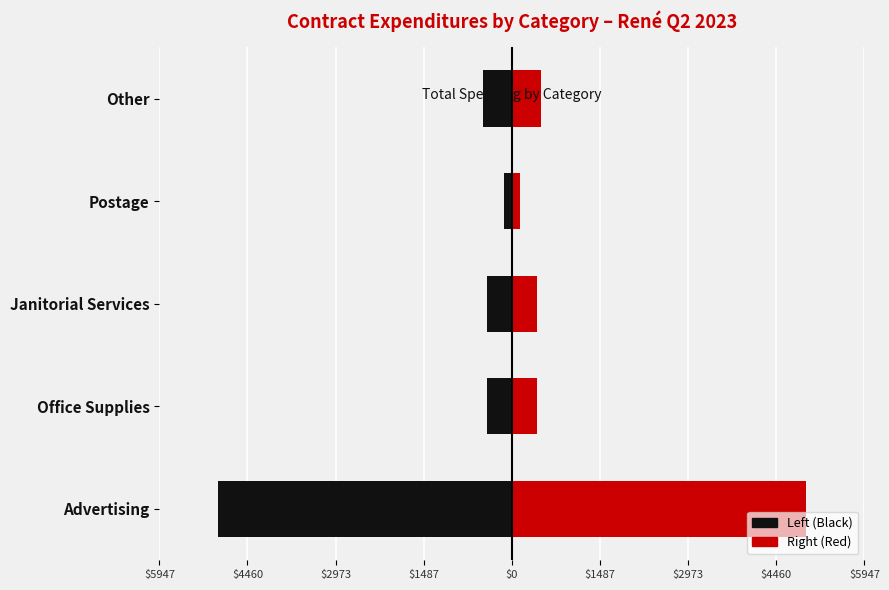

What is the average value of the Expenditure (right) series?

1283.6